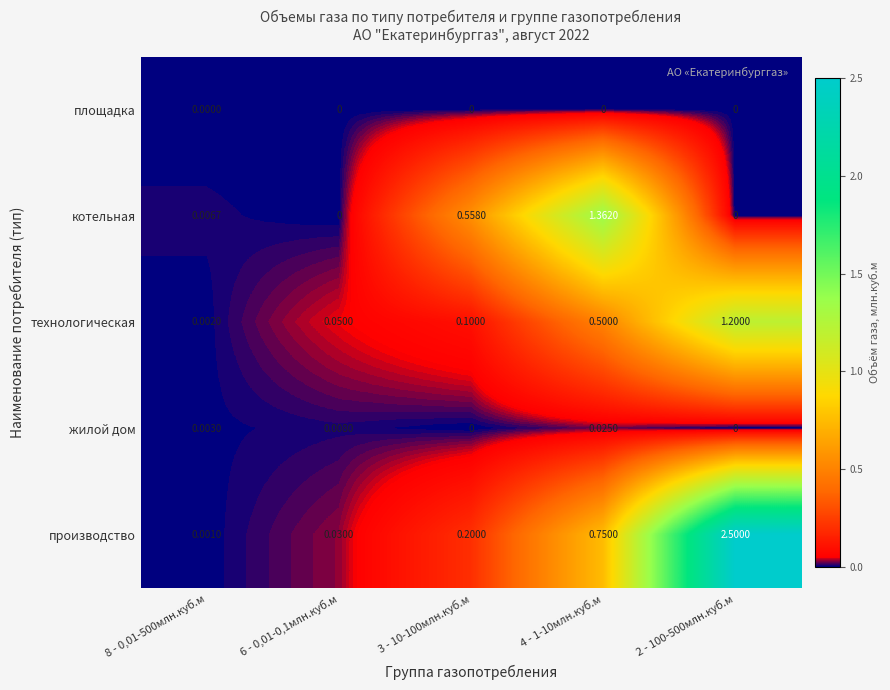

Which series has the largest total across all categories?

производство